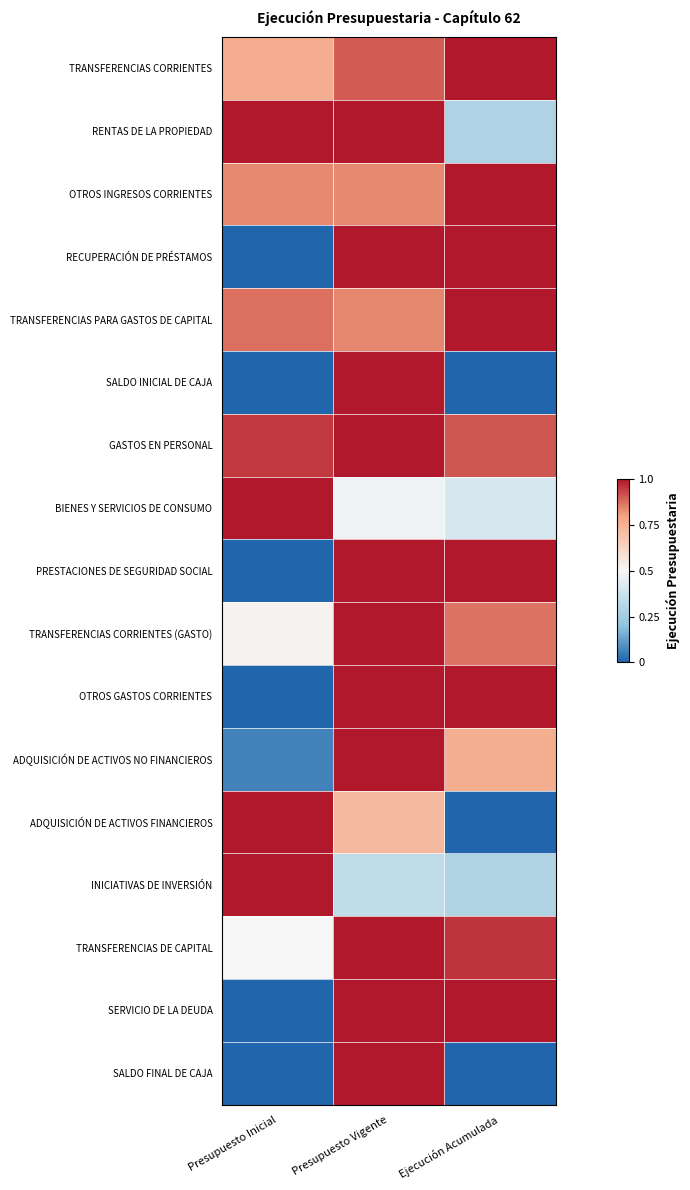

What is the spread (max minus min) of values at Presupuesto Inicial?

1.0